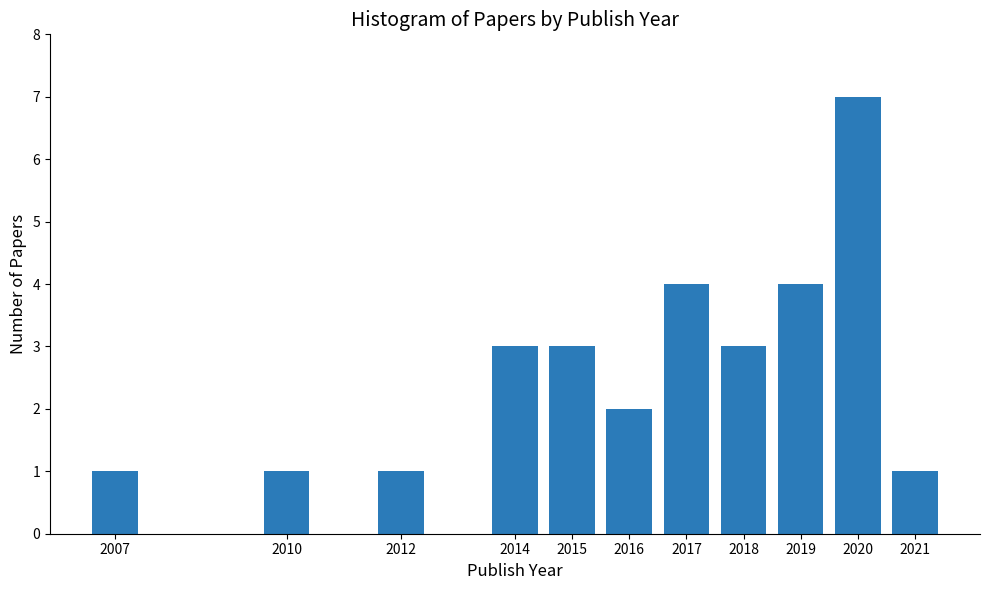

Reading left to right, list all the values displayed in this chart.

2007=1	2010=1	2012=1	2014=3	2015=3	2016=2	2017=4	2018=3	2019=4	2020=7	2021=1